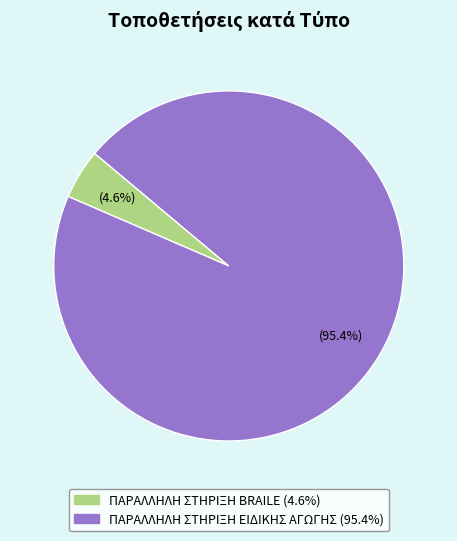

To the nearest percent, what is the difference between the ΠΑΡΑΛΛΗΛΗ ΣΤΗΡΙΞΗ BRAILE and ΠΑΡΑΛΛΗΛΗ ΣΤΗΡΙΞΗ ΕΙΔΙΚΗΣ ΑΓΩΓΗΣ slice percentages?

91%